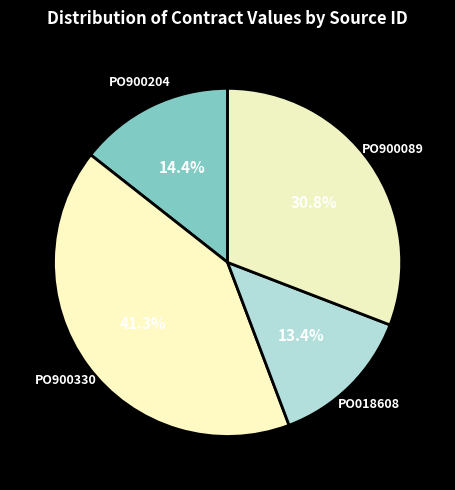

To the nearest percent, what portion does PO018608 represent?

13%